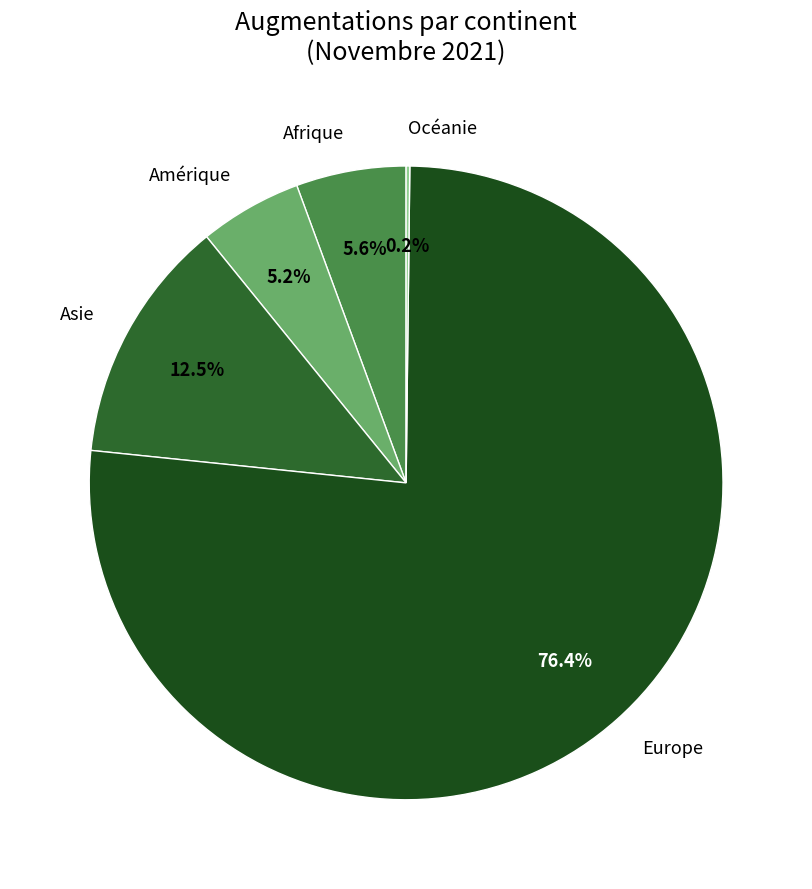

To the nearest percent, what portion does Europe represent?

76%